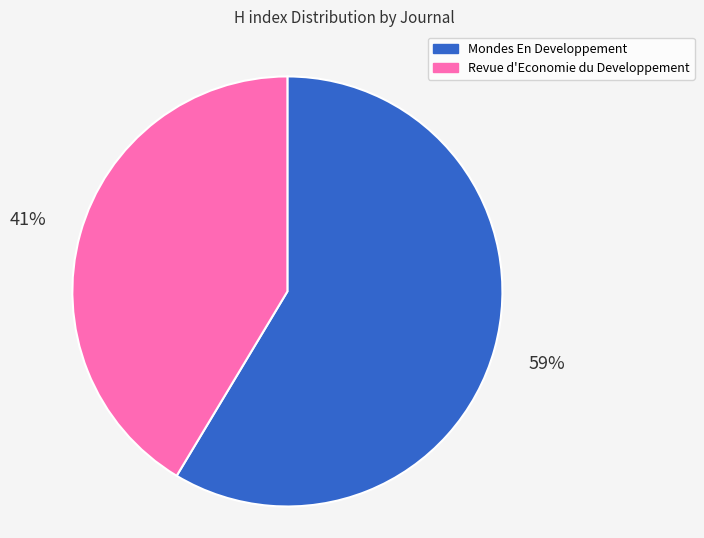

Do Revue d'Economie du Developpement and Mondes En Developpement together represent more than half of the pie?

Yes